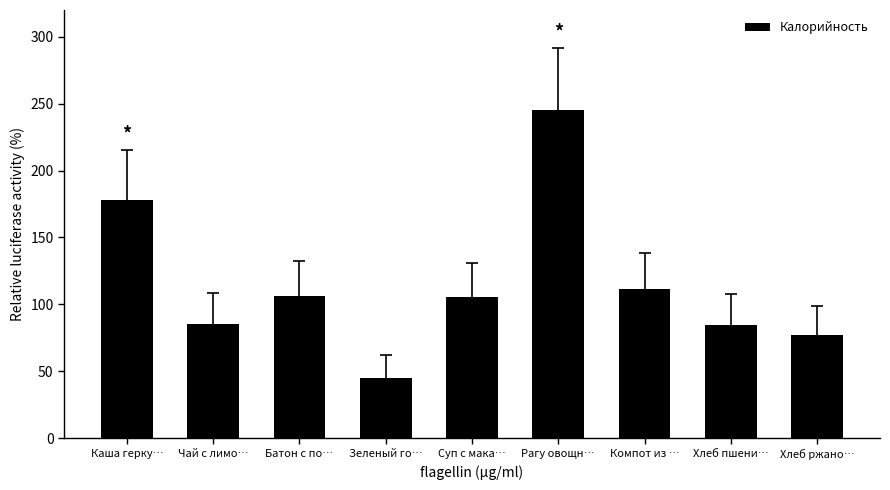

Which has a higher value, Компот из … or Хлеб ржано…?

Компот из …